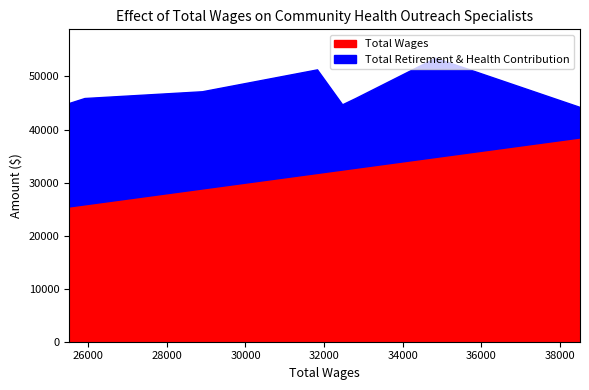

What is the minimum value for Total Wages?

25510